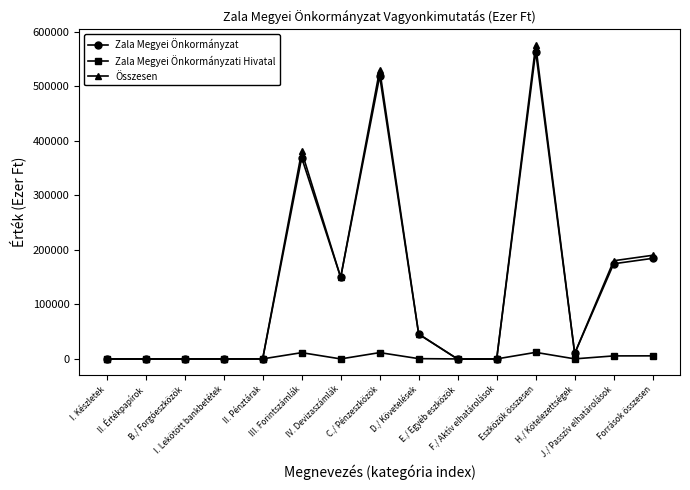

True or false: Zala Megyei Önkormányzati Hivatal has more than 0 points higher than both neighbors.

True